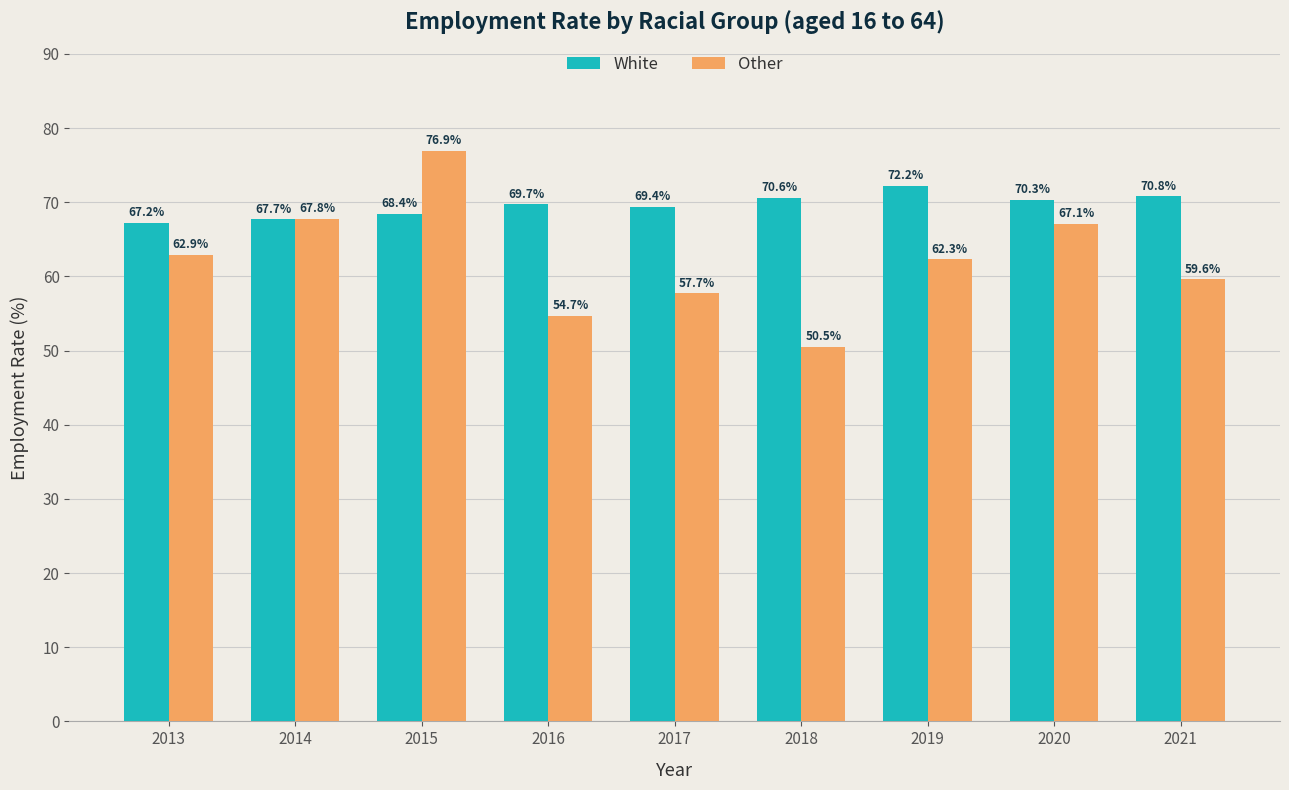

Read the White value at 2018.

70.6